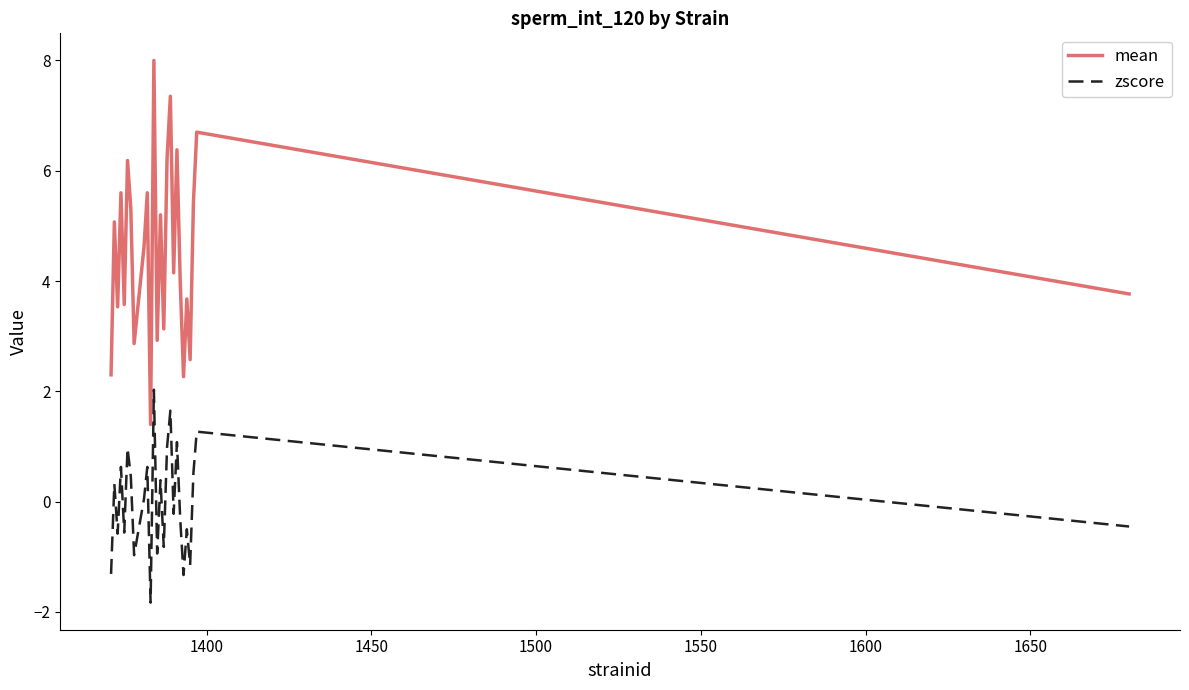

Which series has the widest spread of values?

mean